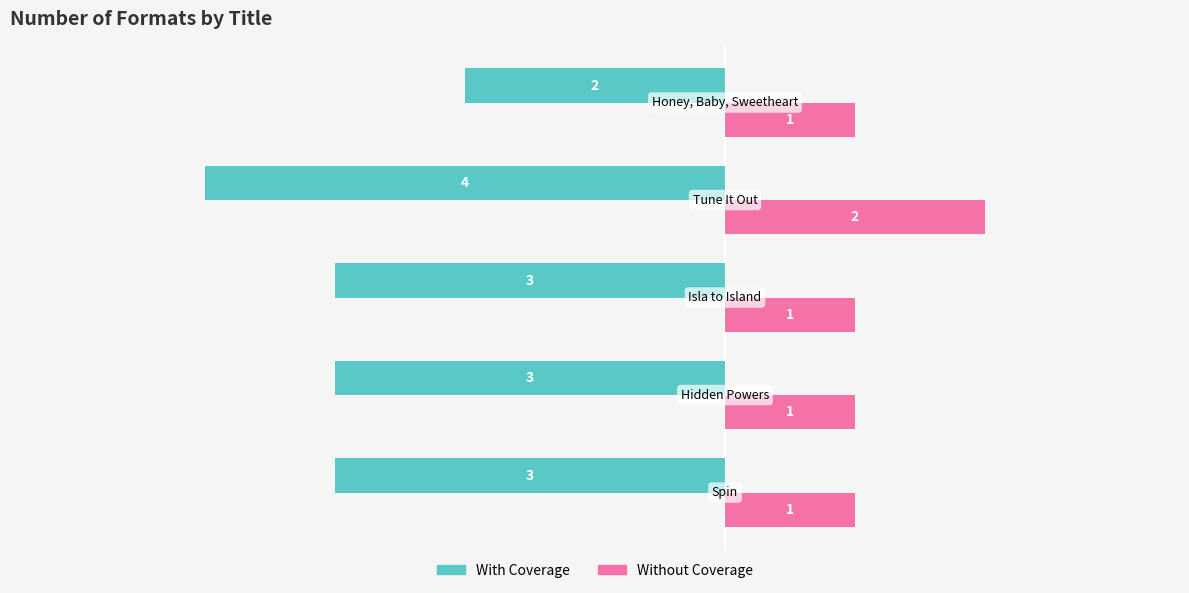

At how many categories does at least one series exceed 0?

5